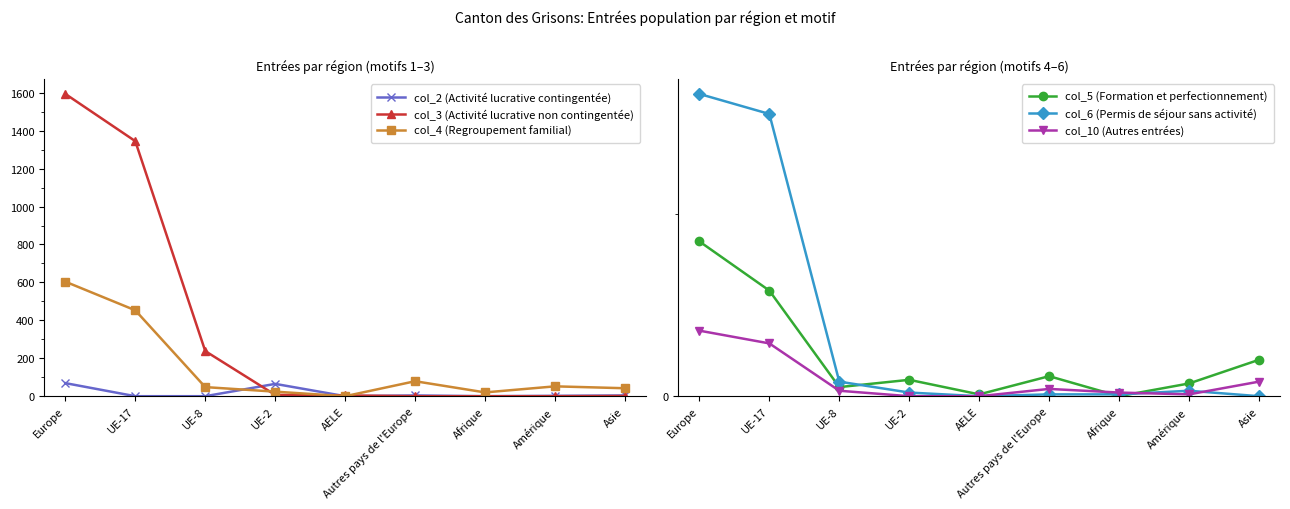

Where does the col_5 (Formation et perfectionnement) series first go above 9?

Europe